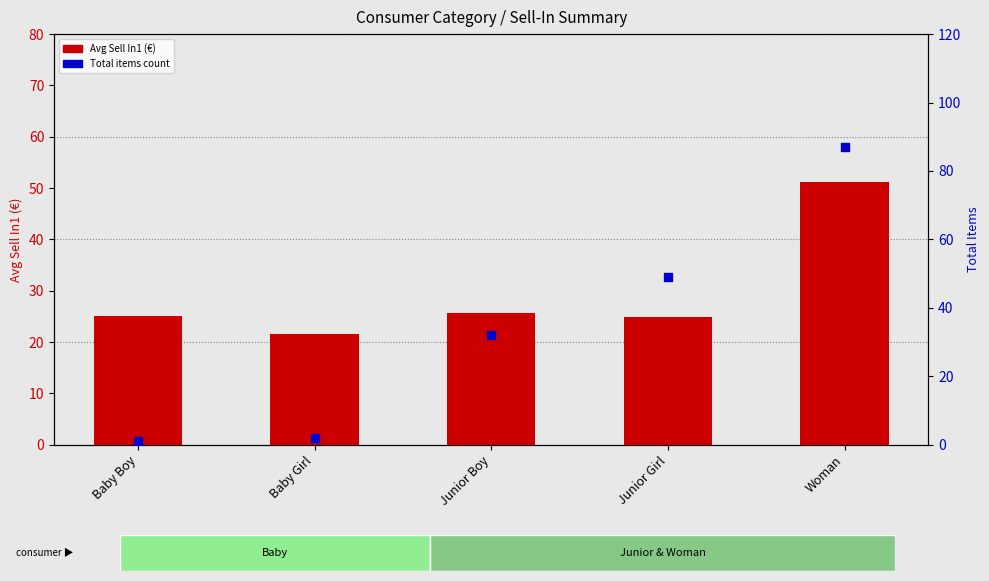

At how many categories does at least one series exceed 18?

5